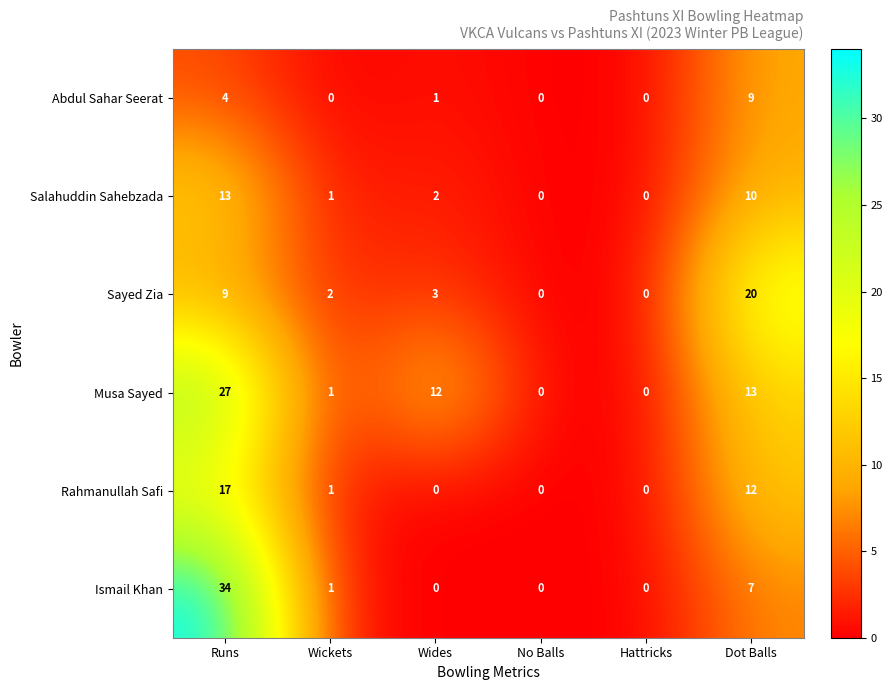

How many series are shown in this chart?

6